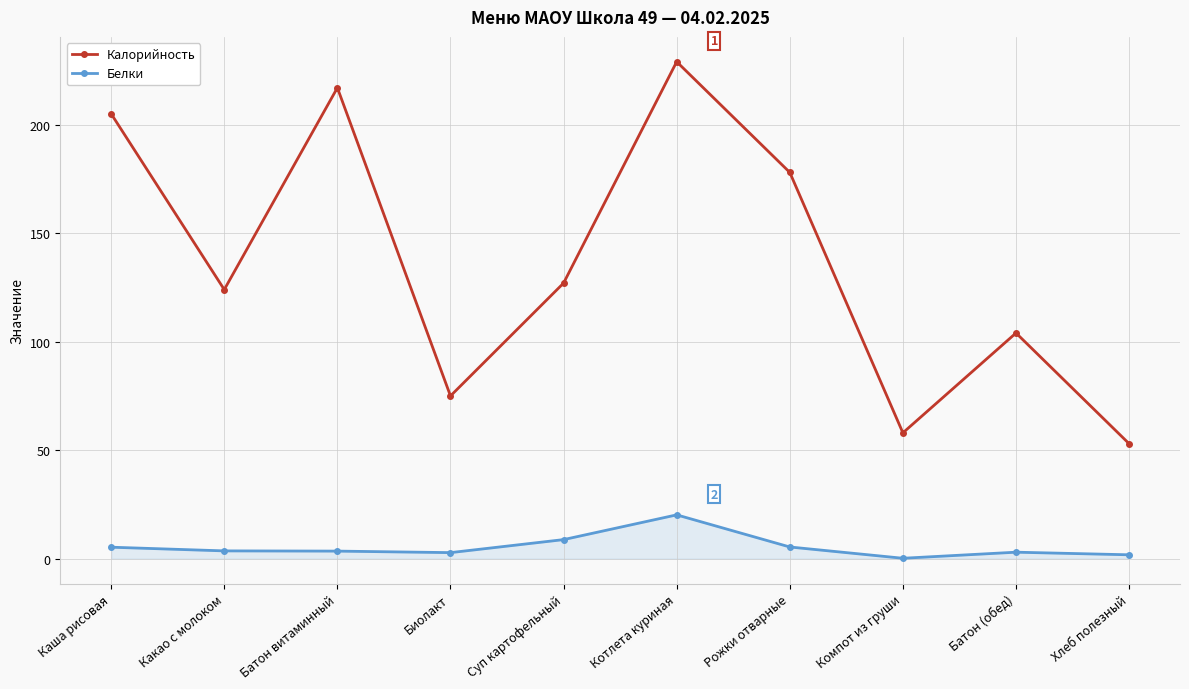

What position from the left is Батон (обед)?

9